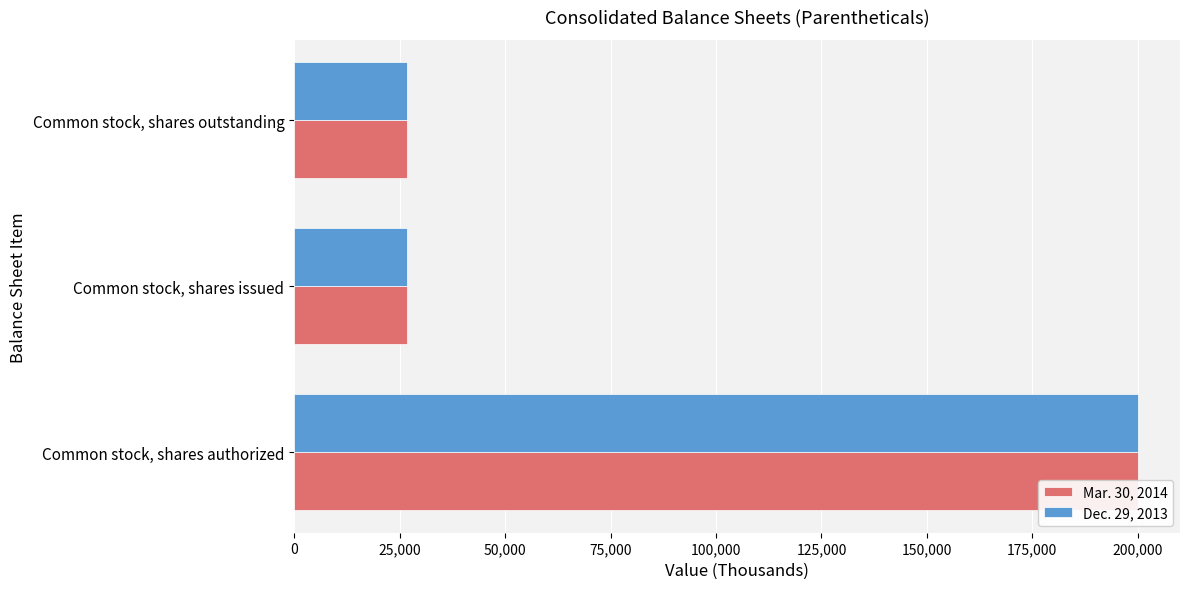

The value of Mar. 30, 2014 at 0 is 113490. True or false?

False